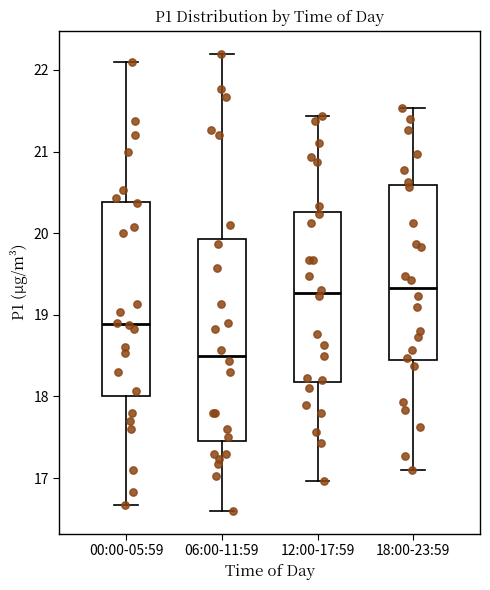

Where does the median line of the box for 12:00-17:59 sit on the y-axis? The values are not printed on the chart, so give them approximately, as read against the axis.

19.3